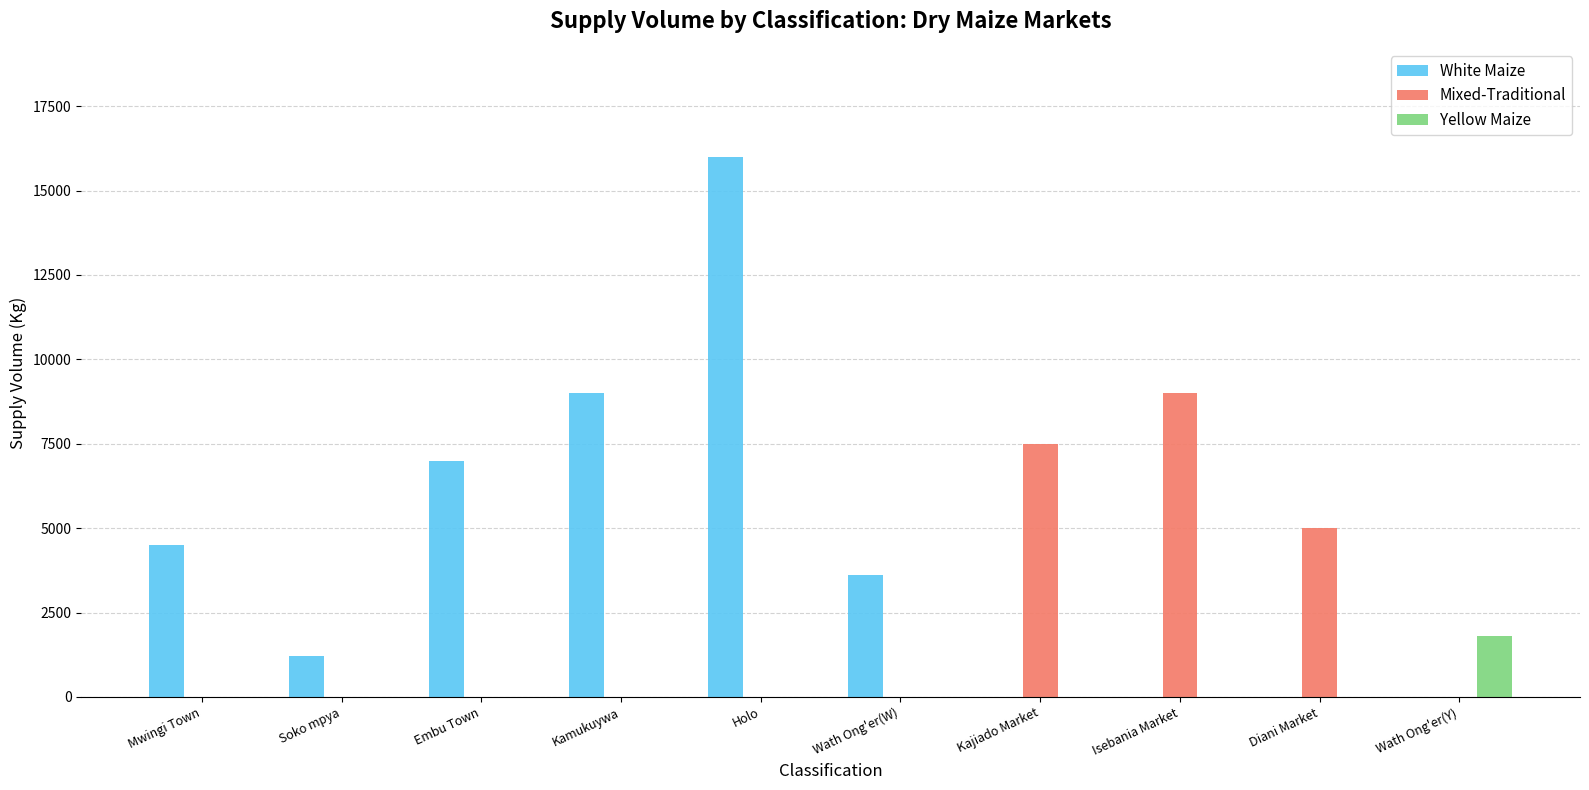

At which category is the sum across all series the highest?

Holo